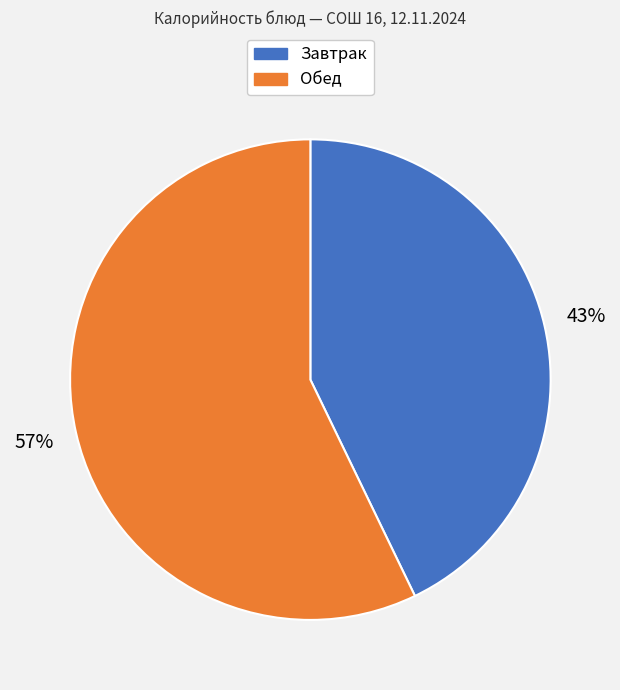

To the nearest percent, what is the average slice percentage?

50%